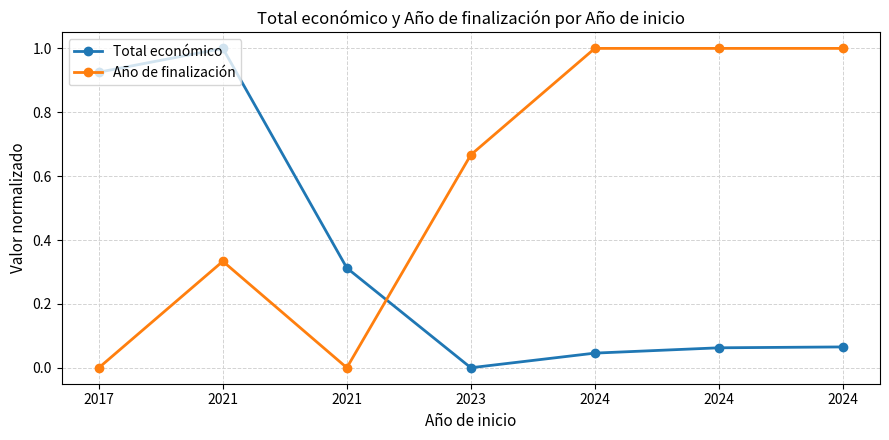

What is the total value across all series at 2021?

1.3